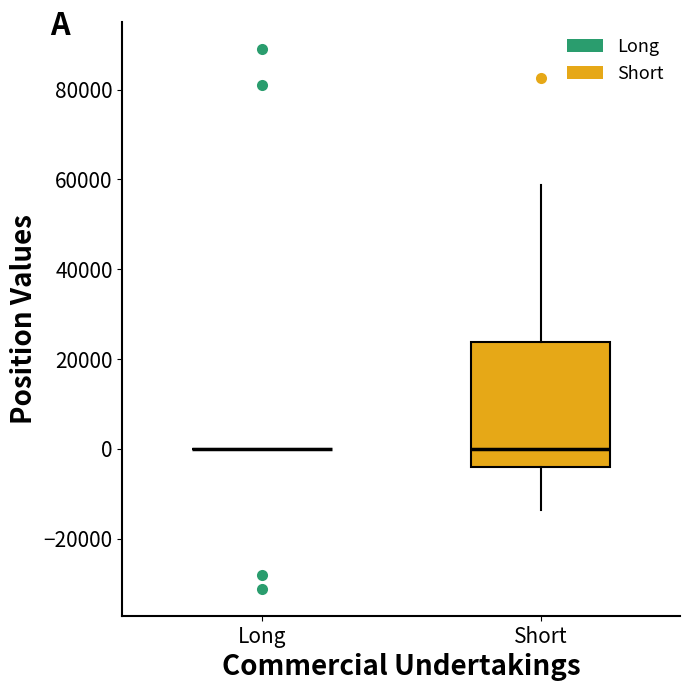

Reading left to right, transcribe this box plot: for each box, give where its median line is, the range the box spans, and where its two whiskers end, as read against the y-axis. The values are not printed on the chart, so give them approximately, as read against the axis.

Long: box collapsed to a line at 0, whiskers 0 to 0
Short: median 0, box -4000 to 24000, whiskers -14000 to 58000